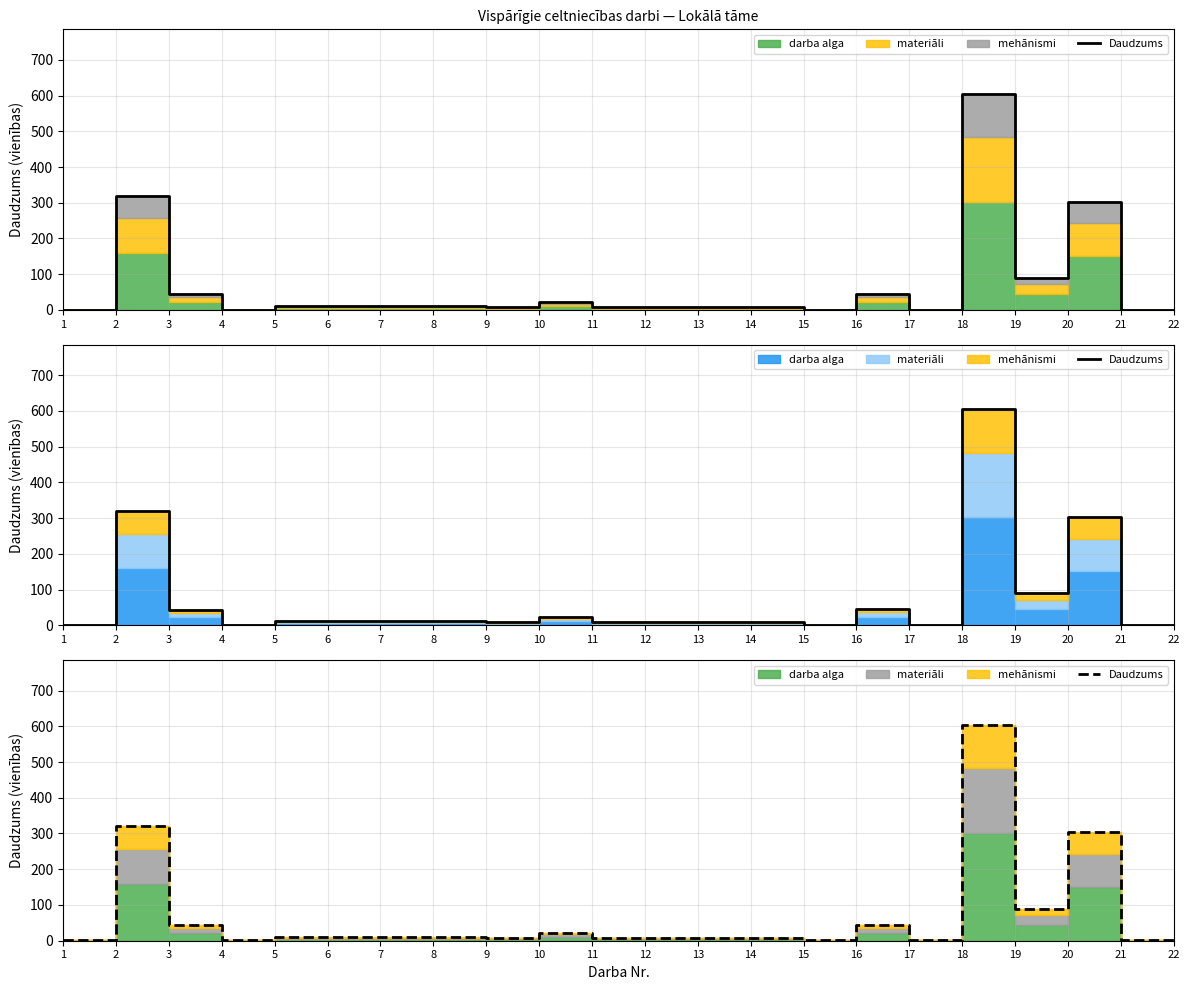

What is the greatest value displayed?

604